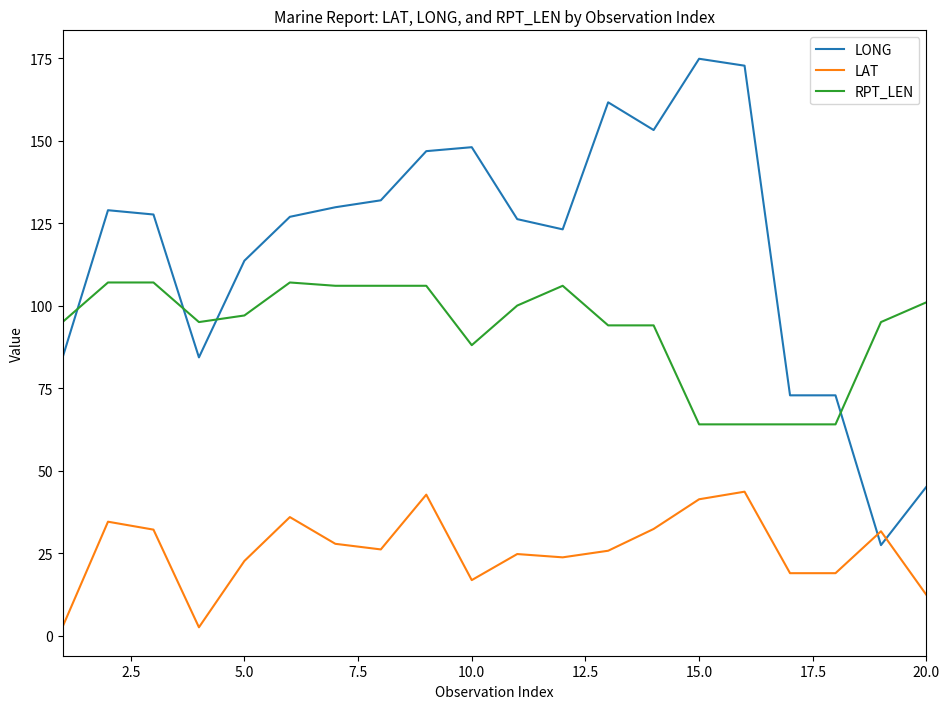

List the series in order of their peak value, highest first.

LONG, RPT_LEN, LAT